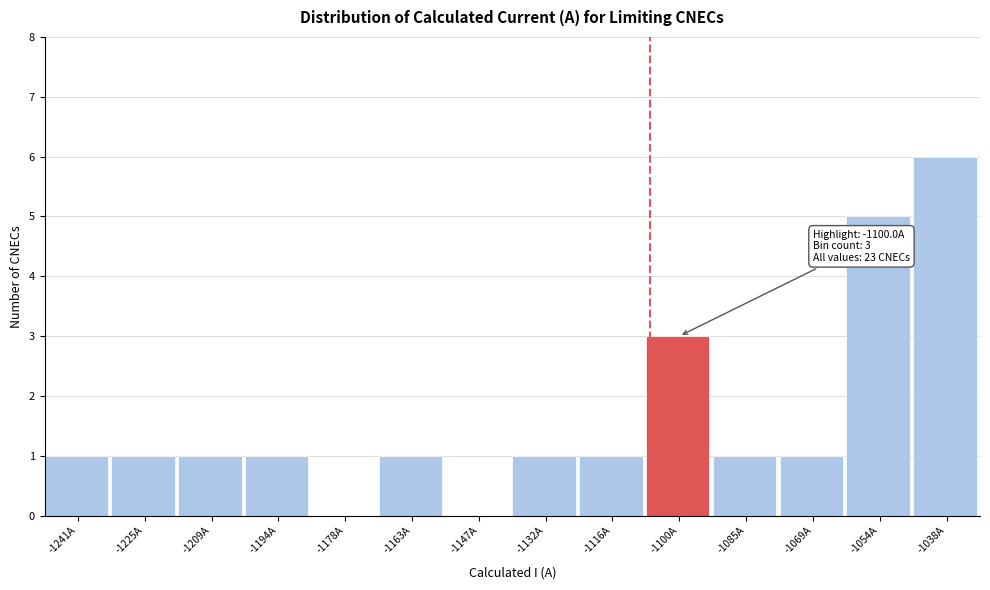

Reading left to right, transcribe all the data shown in this chart.

-1241A=1	-1225A=1	-1209A=1	-1194A=1	-1178A=0	-1163A=1	-1147A=0	-1132A=1	-1116A=1	-1100A=3	-1085A=1	-1069A=1	-1054A=5	-1038A=6